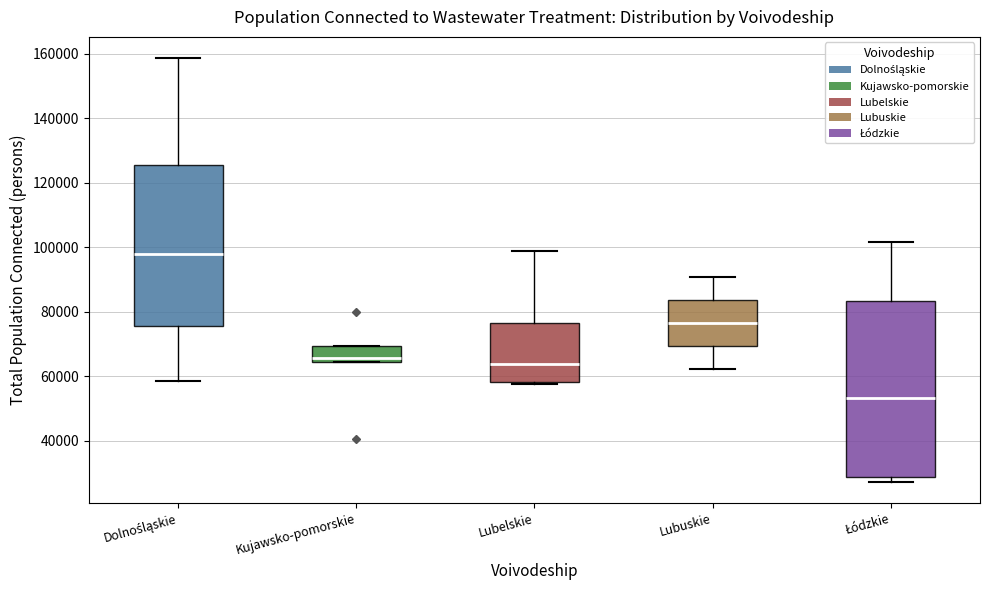

Which box's median line is the lowest?

Łódzkie